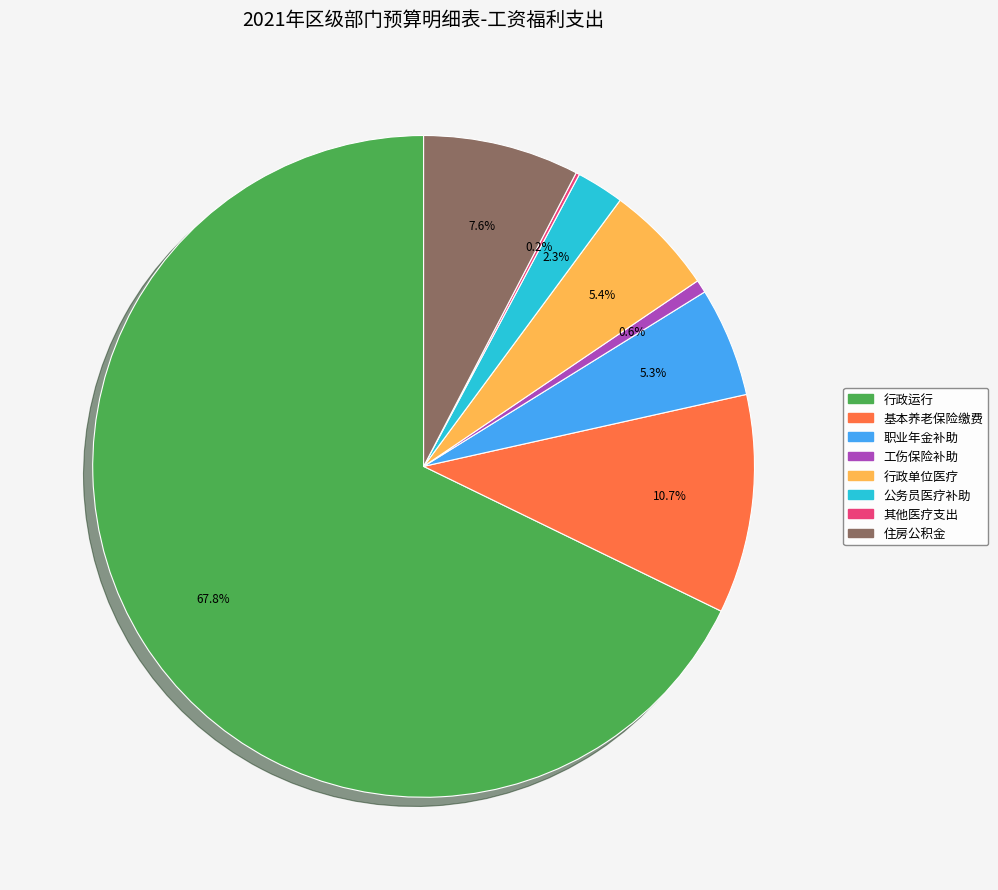

How many slices are in this pie chart?

8